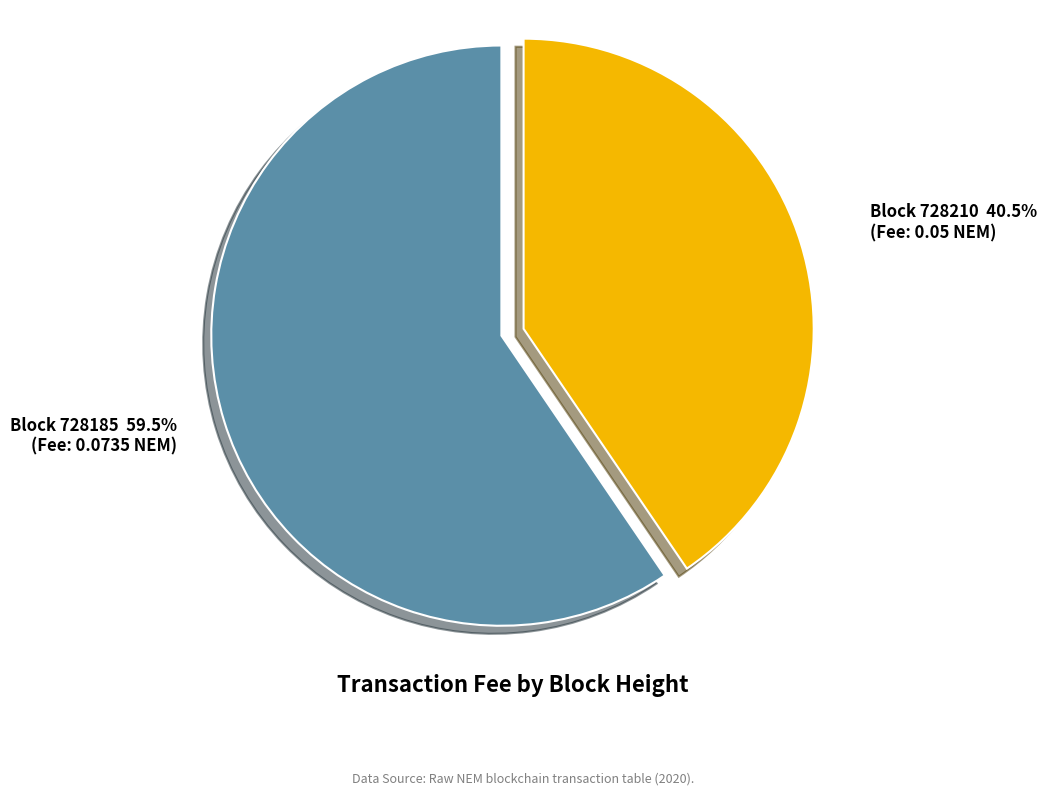

Is there any slice that represents more than half of the pie?

Yes